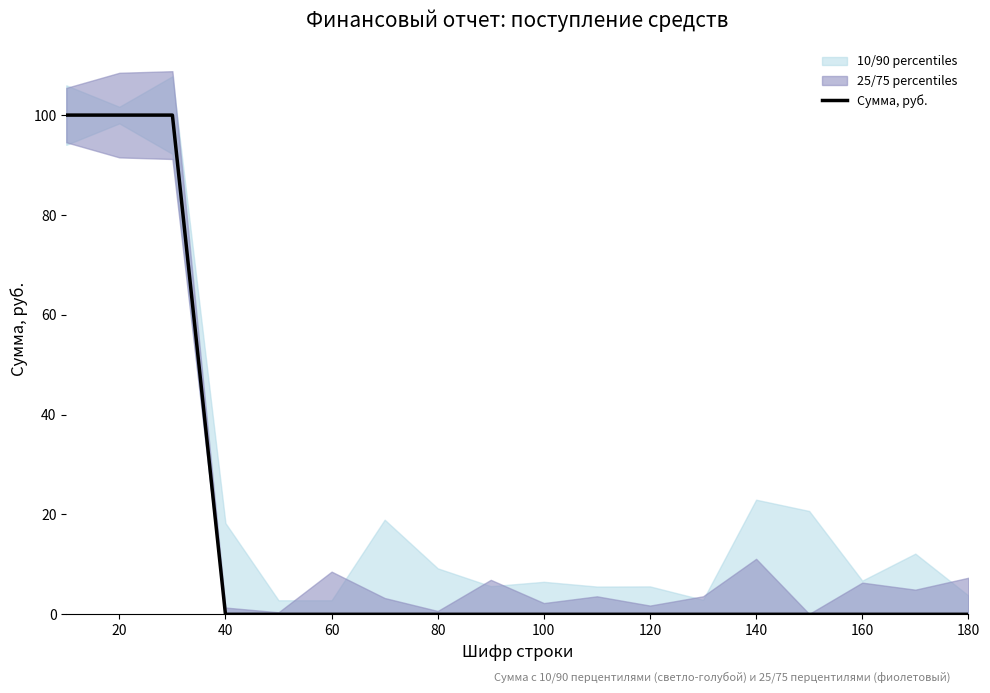

How many lines are shown in the chart?

1